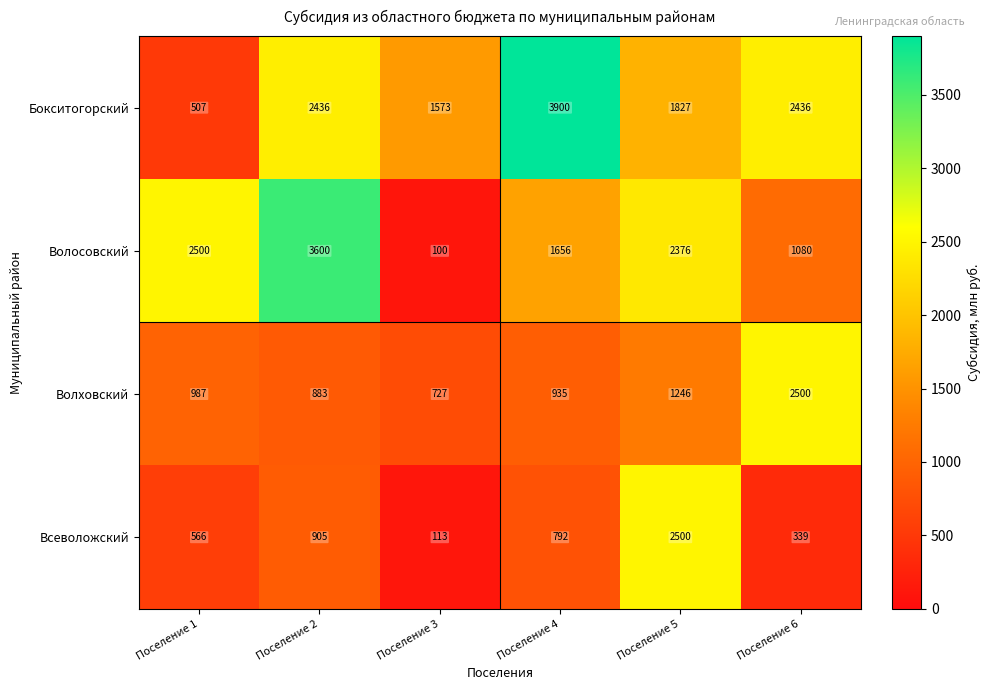

Read the Волосовский value at Поселение 6.

1080